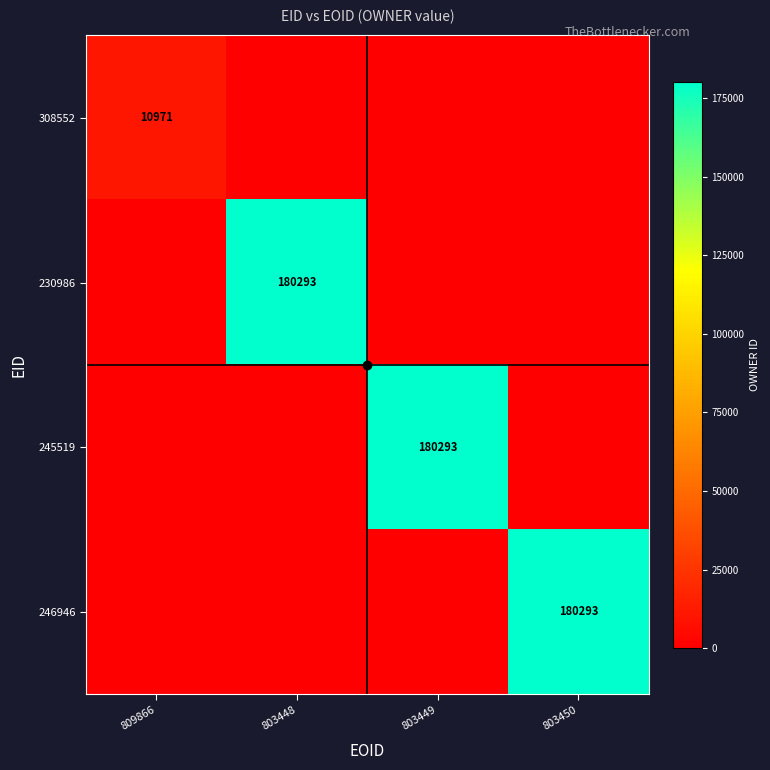

Is it true that 246946 equals 292941 at 803450?

False